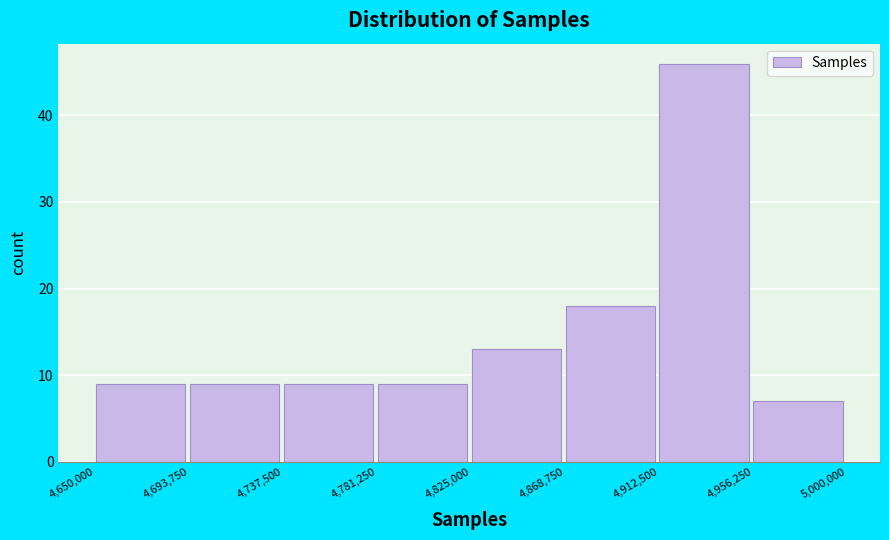

Reading left to right, list every bar in this chart as the range it spans on the x-axis followed by its height. The values are not printed on the chart, so give them approximately, as read against the axis.

4,650,000 to 4,693,750: 9
4,693,750 to 4,737,500: 9
4,737,500 to 4,781,250: 9
4,781,250 to 4,825,000: 9
4,825,000 to 4,868,750: 13
4,868,750 to 4,912,500: 18
4,912,500 to 4,956,250: 46
4,956,250 to 5,000,000: 7